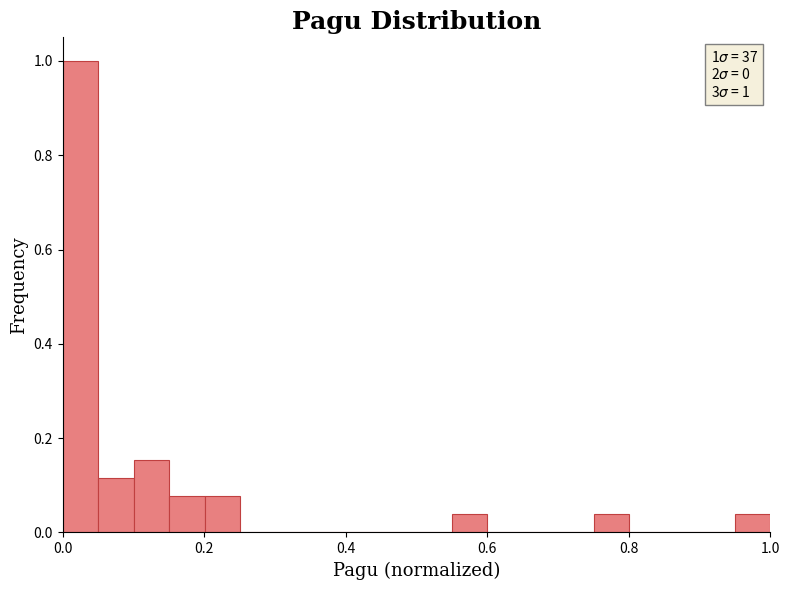

Around what value on the x-axis is the tallest bar? Give the approximate position of its centre, as read against the axis.

0.02